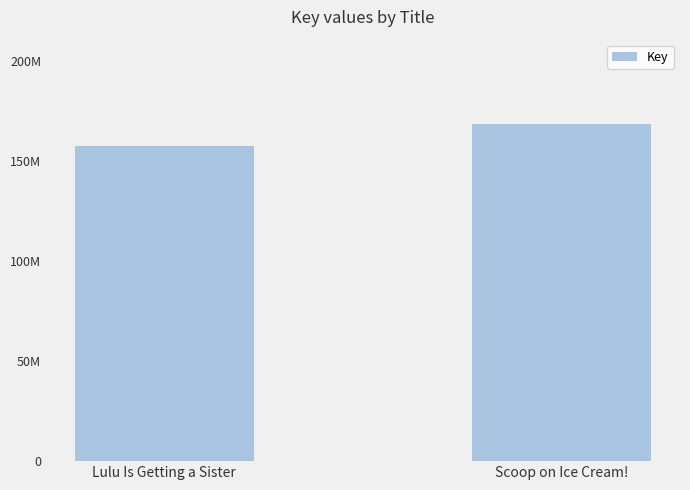

What position from the left is Lulu Is Getting a Sister?

1